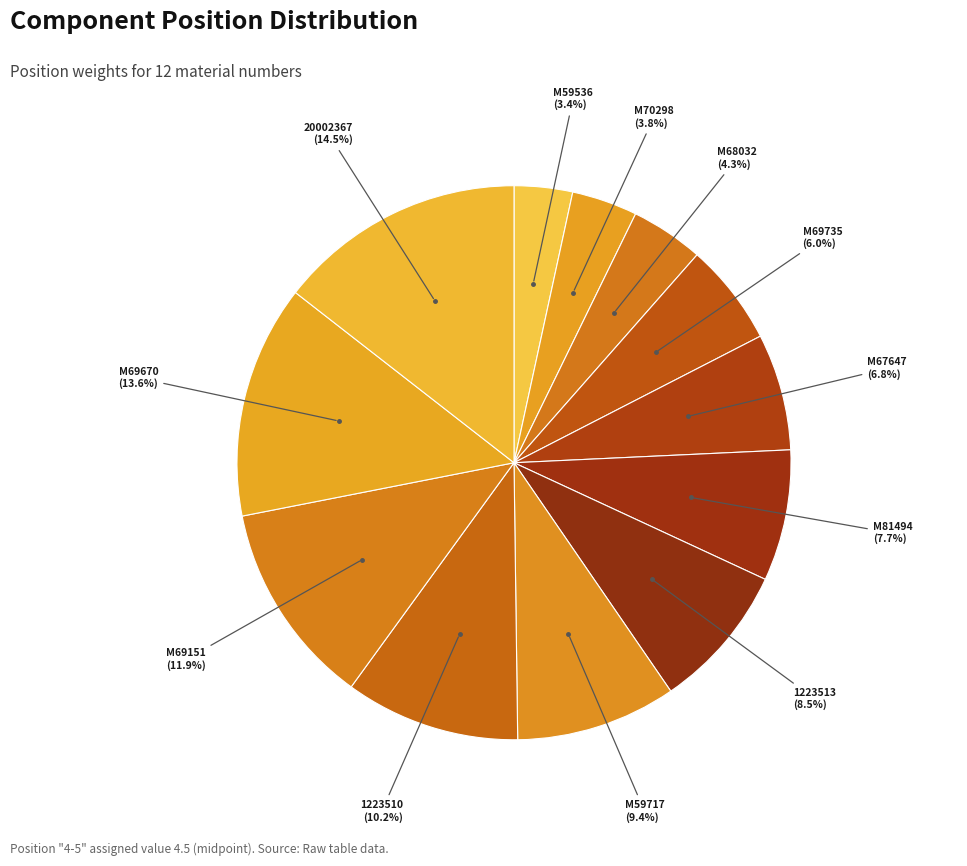

Rank the categories by value from lowest to highest.

M59536, M70298, M68032, M69735, M67647, M81494, 1223513, M59717, 1223510, M69151, M69670, 20002367